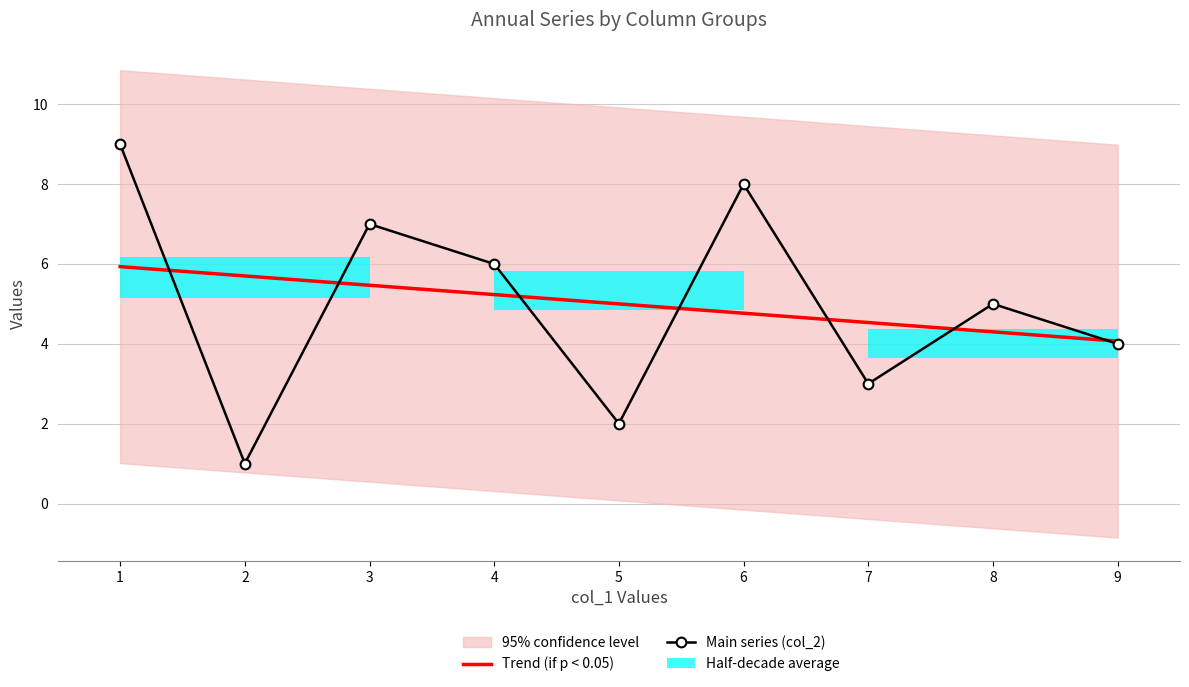

At how many categories does at least one series exceed 7?

2